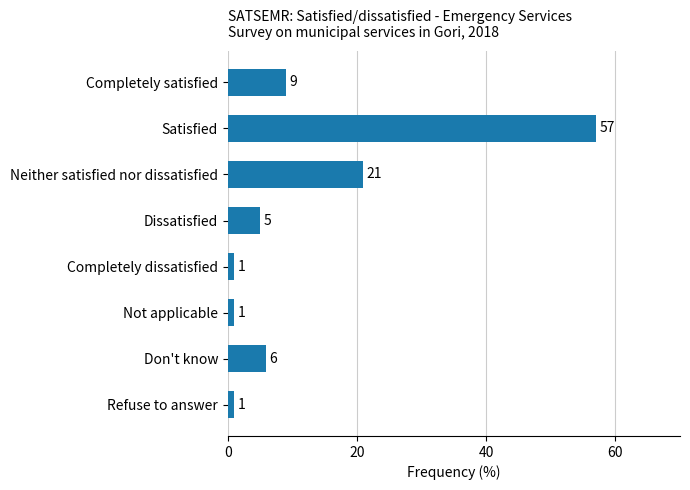

What value does the data have at Don't know, to the nearest 5?

5